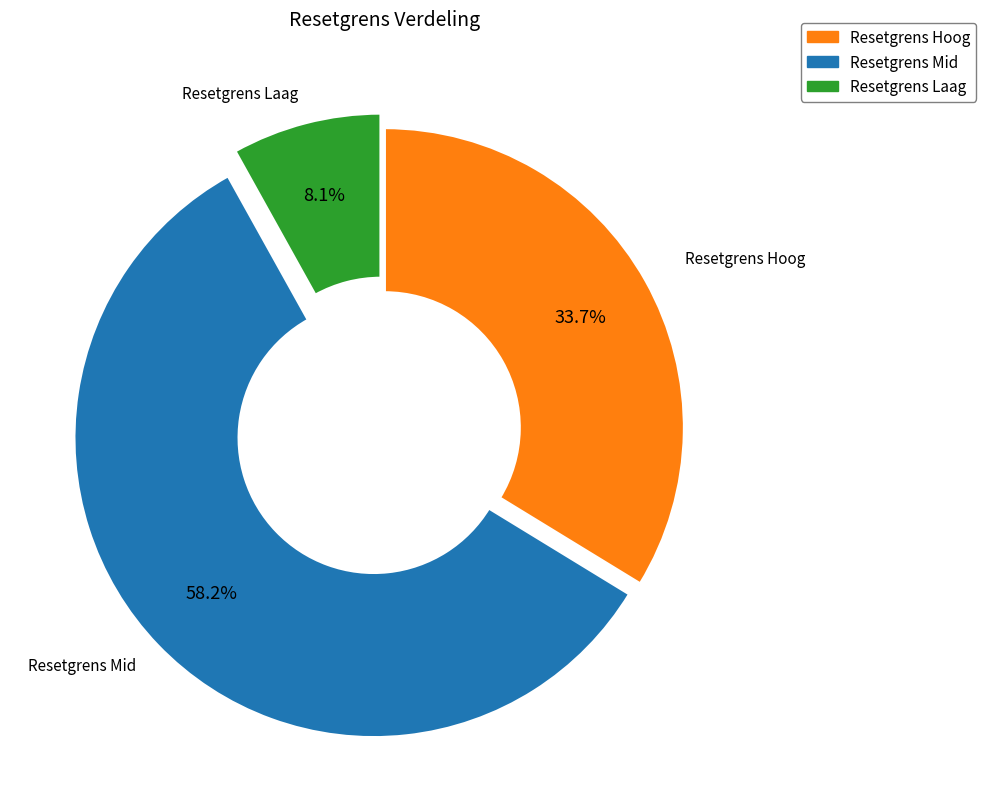

Is there a majority slice in this chart?

Yes